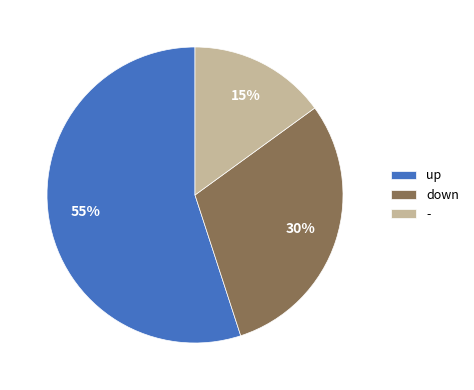

Does - account for over 50% of the chart?

No